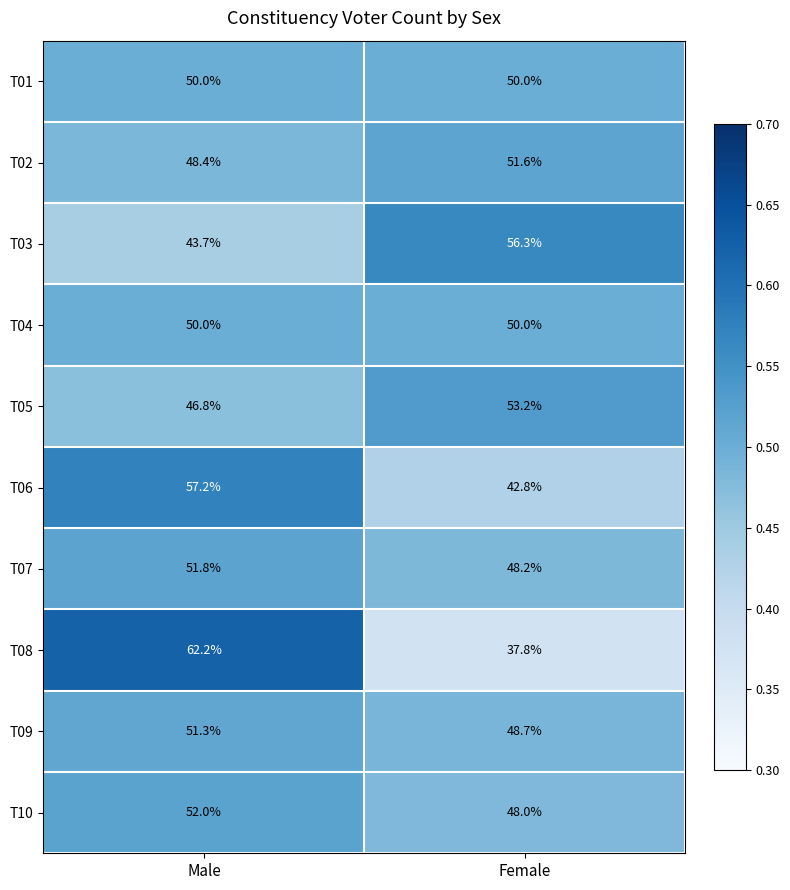

Rank the categories by T07 value from lowest to highest.

Female, Male